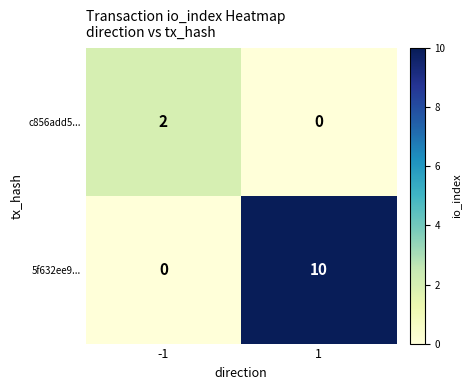

What is the difference between the highest and lowest values at -1?

2